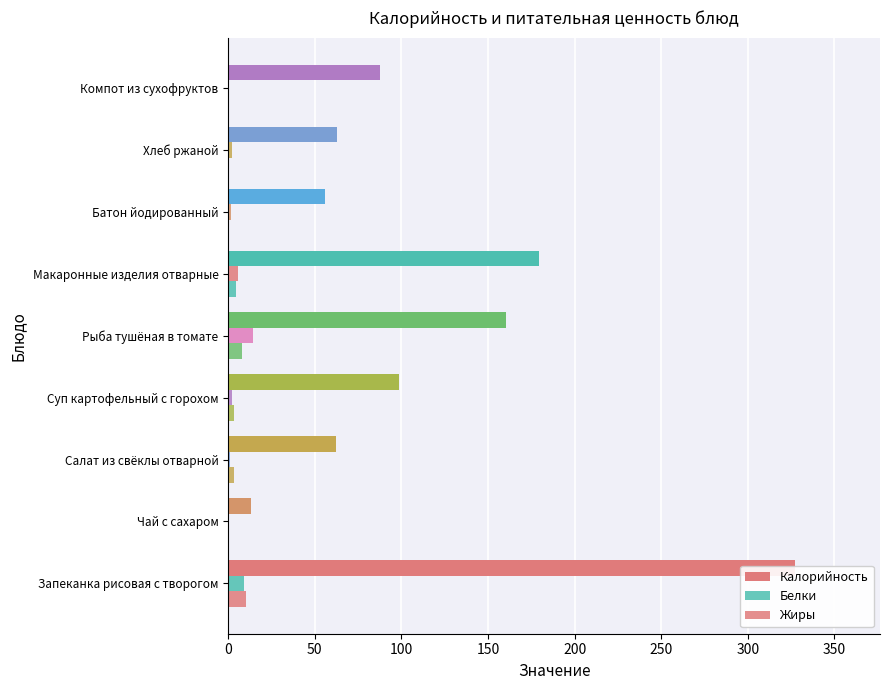

At Салат из свёклы отварной, list the series in order from largest to smallest.

Калорийность, Жиры, Белки